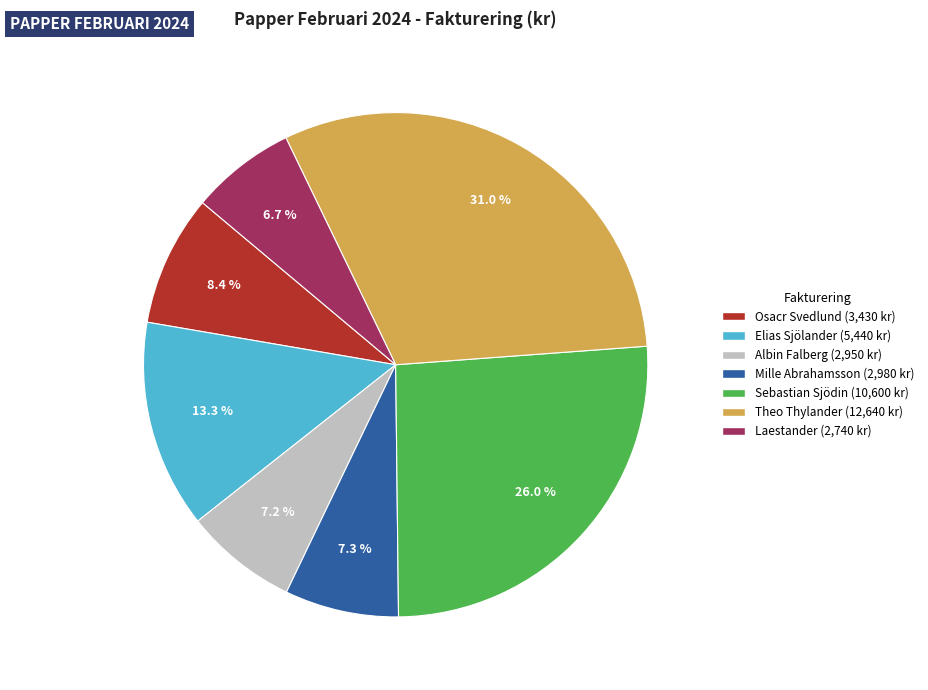

Does any single category account for the majority?

No